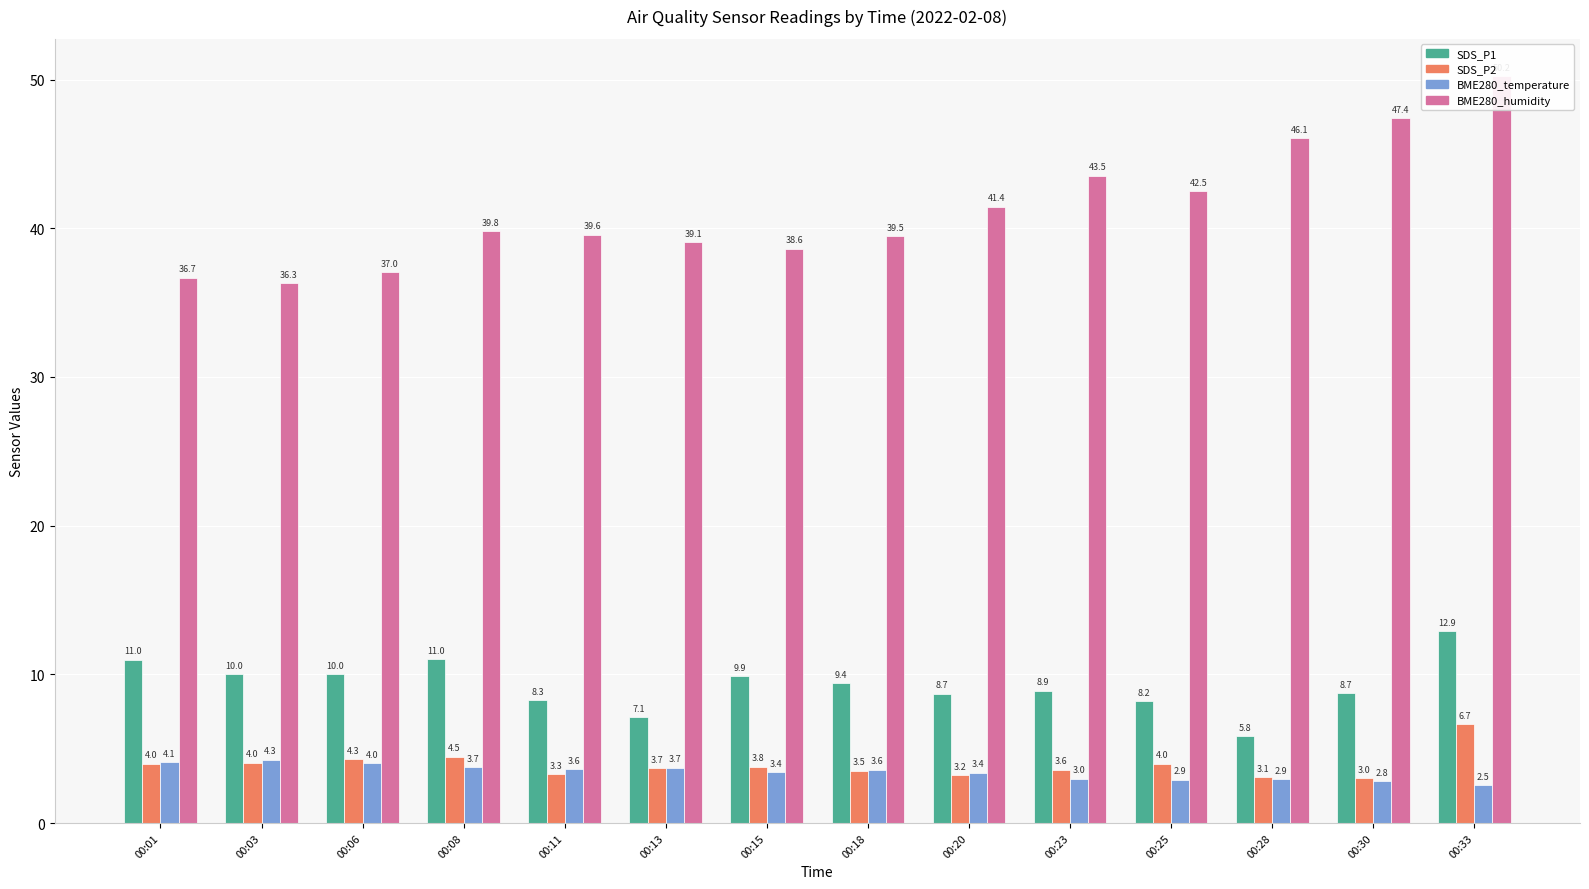

What is the greatest value displayed?

50.2